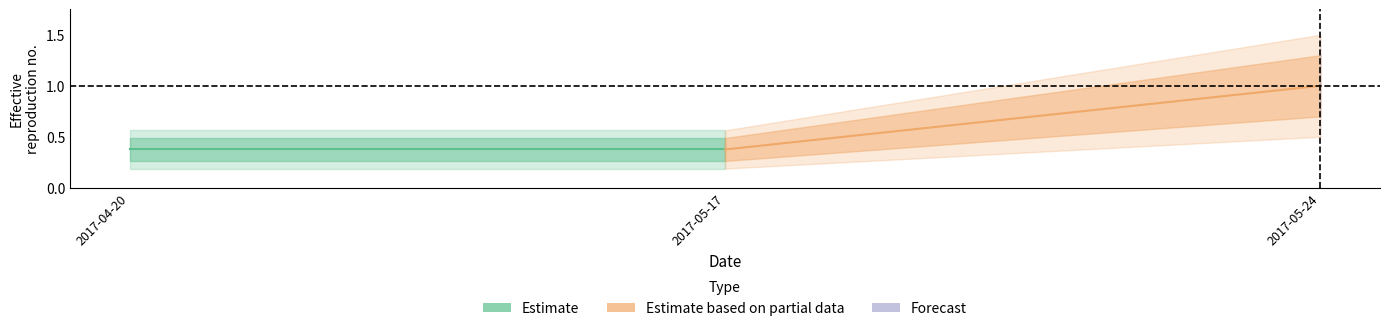

What is the minimum value shown in the chart?

0.4